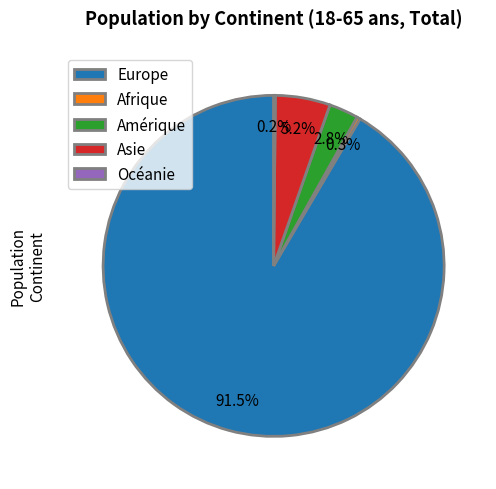

To the nearest percent, what is the difference between the Amérique and Afrique slice percentages?

2%